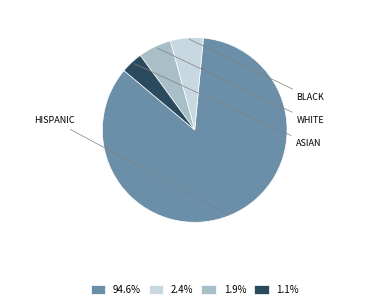

Count the number of slices in the pie.

4